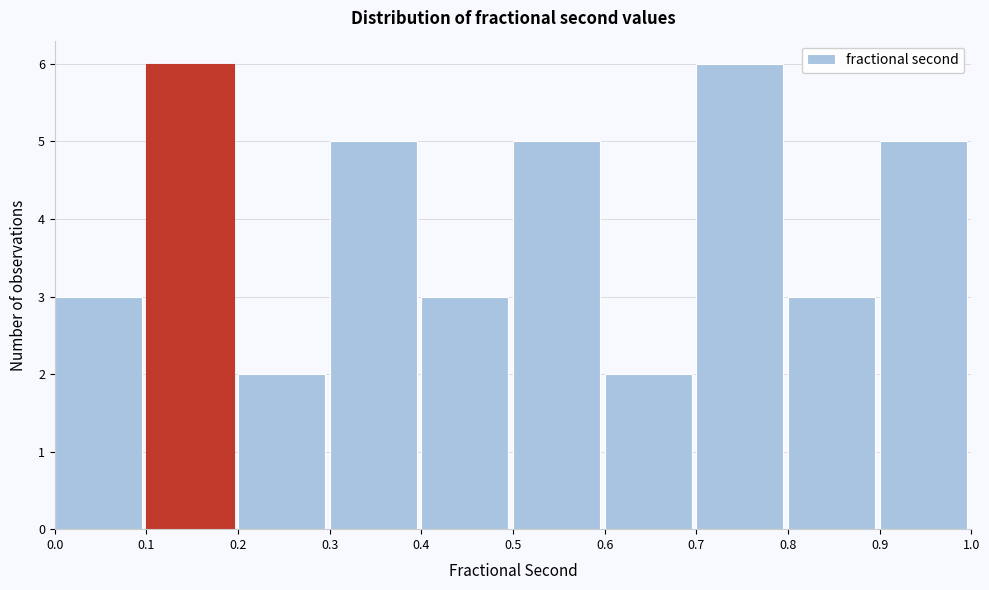

How tall is the bar that spans 0.3 to 0.4 on the x-axis? The values are not printed on the chart, so give them approximately, as read against the axis.

5